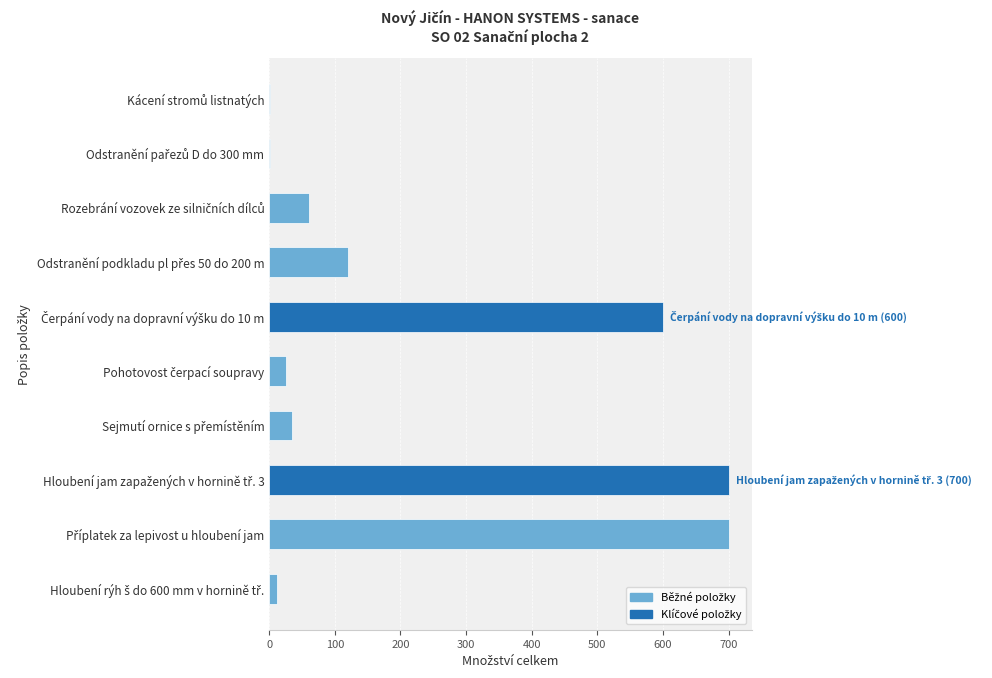

What is the sum of all values?

2253.2